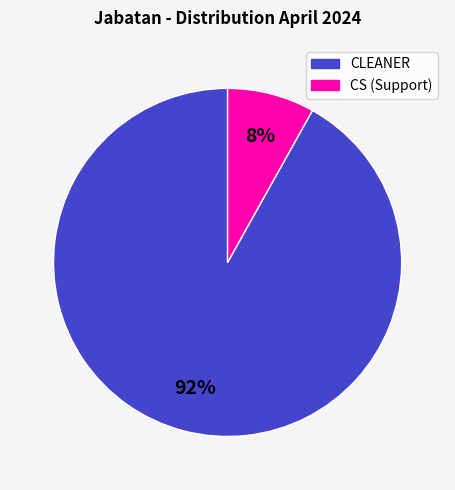

To the nearest percent, what is the average slice percentage?

50%